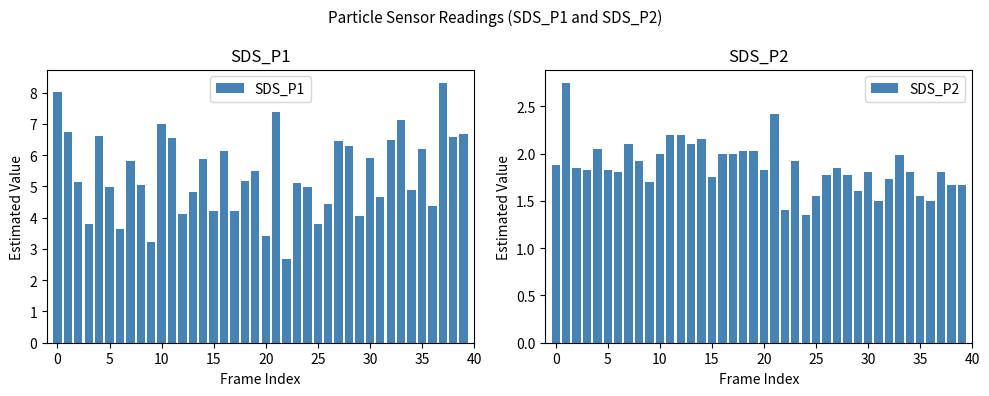

Which category has the highest value across all series?

37